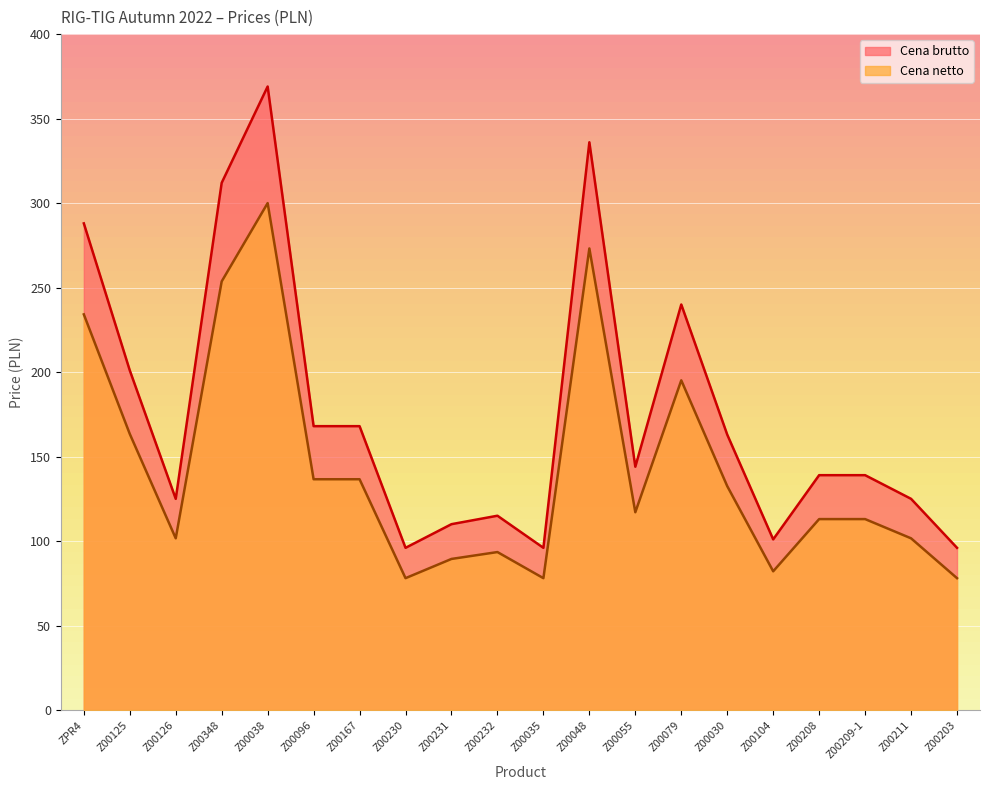

Reading right to left, transcribe all the data shown in this chart.

Cena netto: Z00203=78.0	Z00211=101.6	Z00209-1=113.0	Z00208=113.0	Z00104=82.1	Z00030=132.5	Z00079=195.1	Z00055=117.1	Z00048=273.2	Z00035=78.0	Z00232=93.5	Z00231=89.4	Z00230=78.0	Z00167=136.6	Z00096=136.6	Z00038=300.0	Z00348=253.7	Z00126=101.6	Z00125=163.4	ZPR4=234.2
Cena brutto: Z00203=96.0	Z00211=125.0	Z00209-1=139.0	Z00208=139.0	Z00104=101.0	Z00030=163.0	Z00079=240.0	Z00055=144.0	Z00048=336.0	Z00035=96.0	Z00232=115.0	Z00231=110.0	Z00230=96.0	Z00167=168.0	Z00096=168.0	Z00038=369.0	Z00348=312.0	Z00126=125.0	Z00125=201.0	ZPR4=288.0